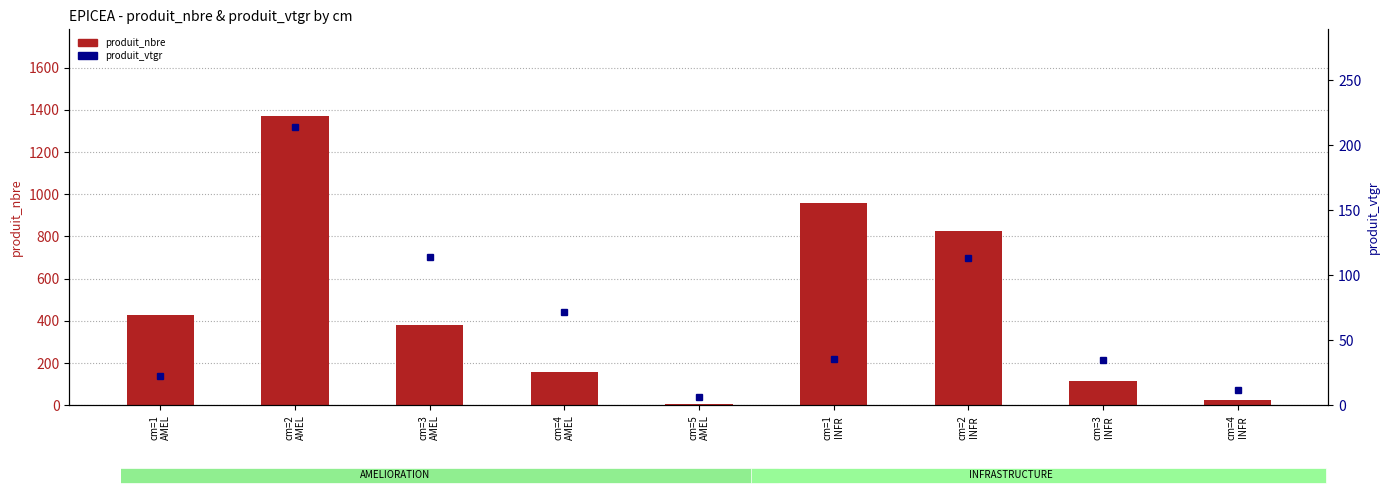

What is the minimum value for produit_vtgr?

6.2